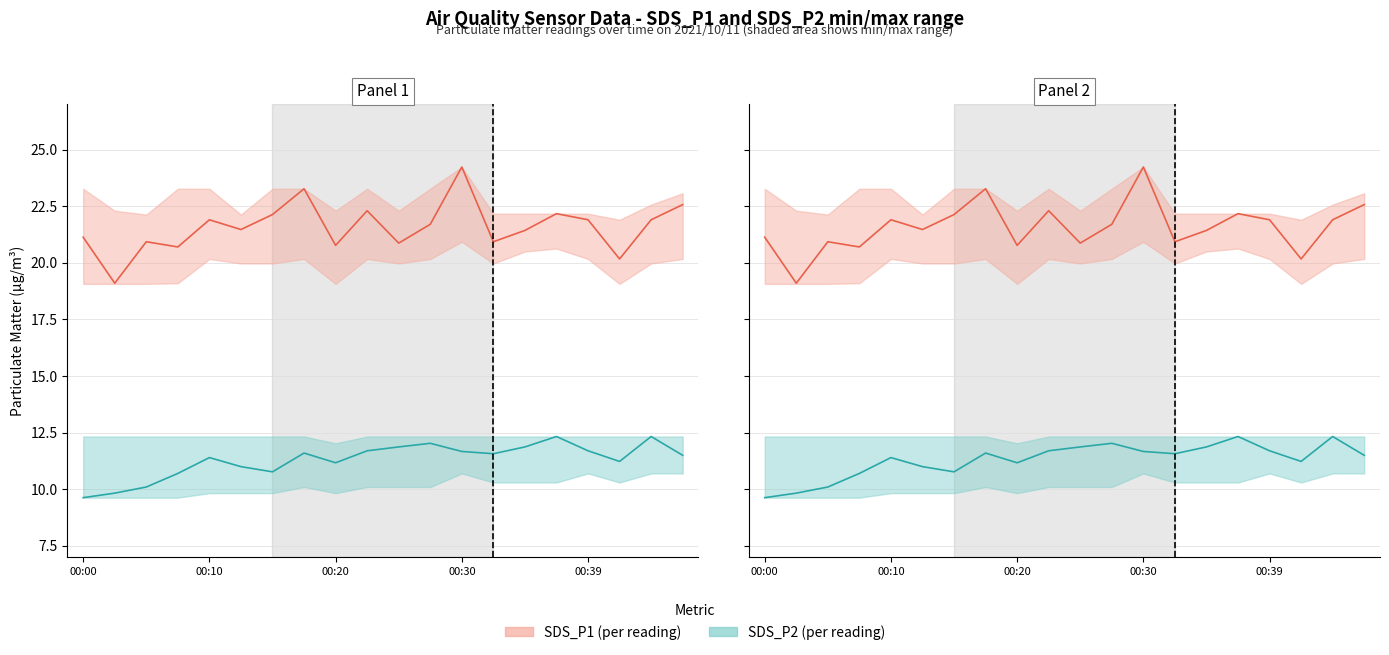

How many interior local valleys does the SDS_P2 series have?

4